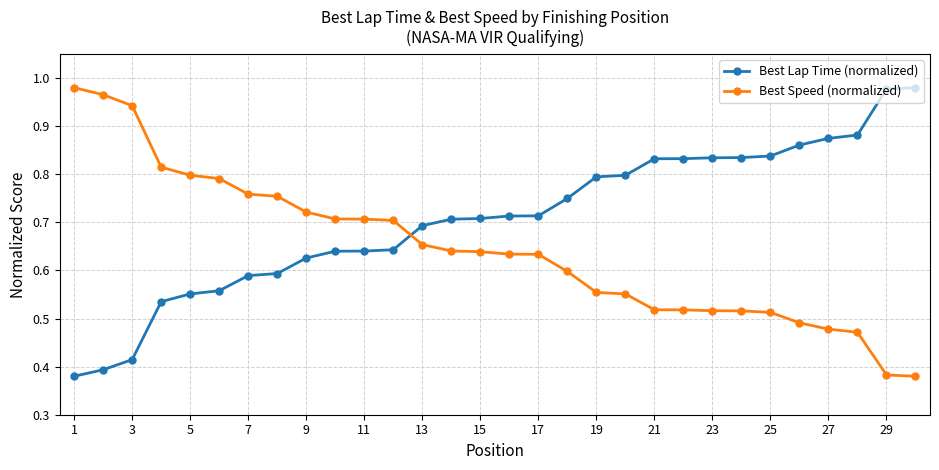

At how many categories does at least one series exceed 0?

30